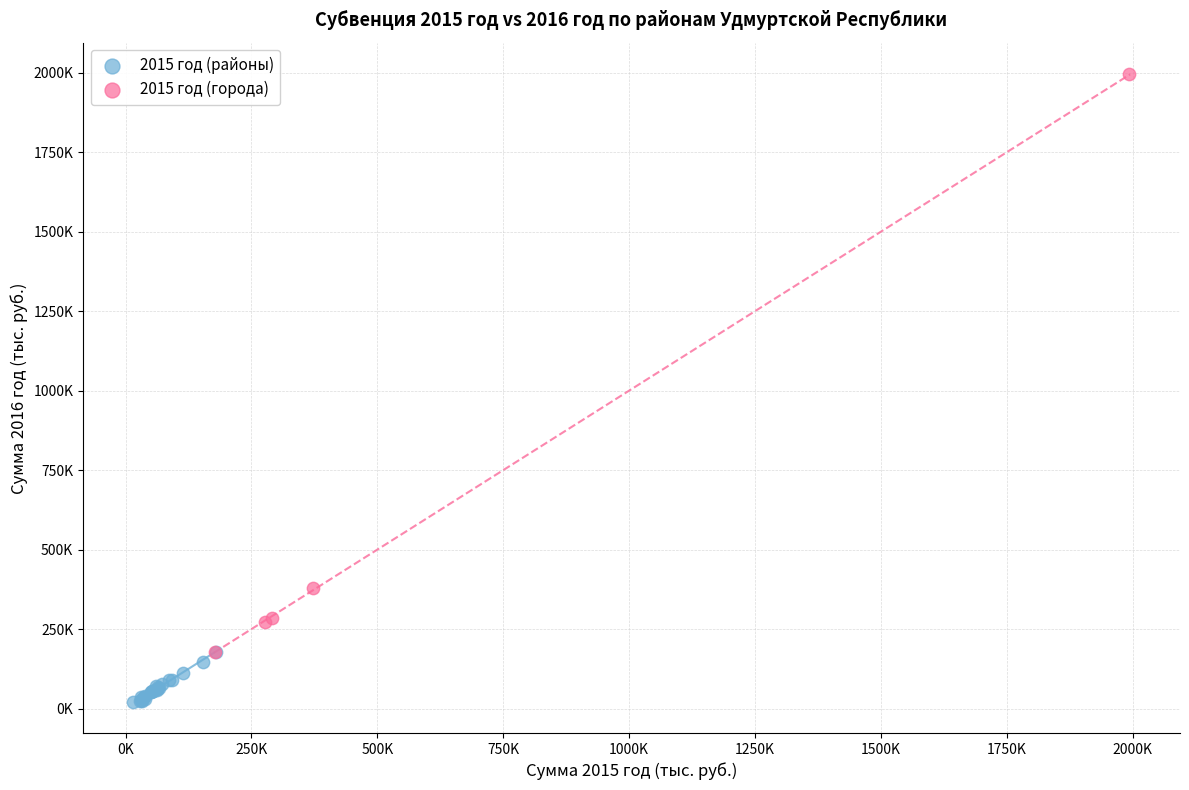

Which series reaches the minimum Y coordinate?

2015 год (районы)